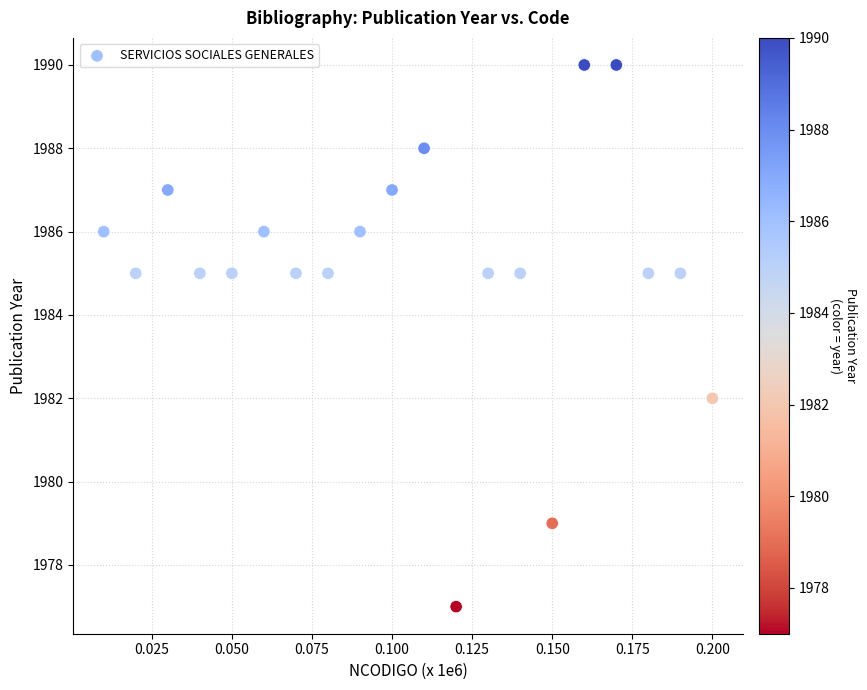

What is the range of Y values (max minus min)?

13